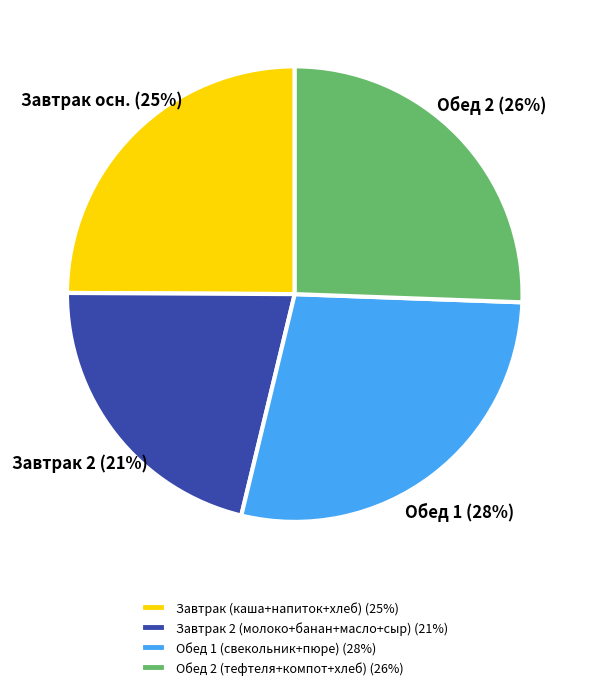

How many slices are in this pie chart?

4